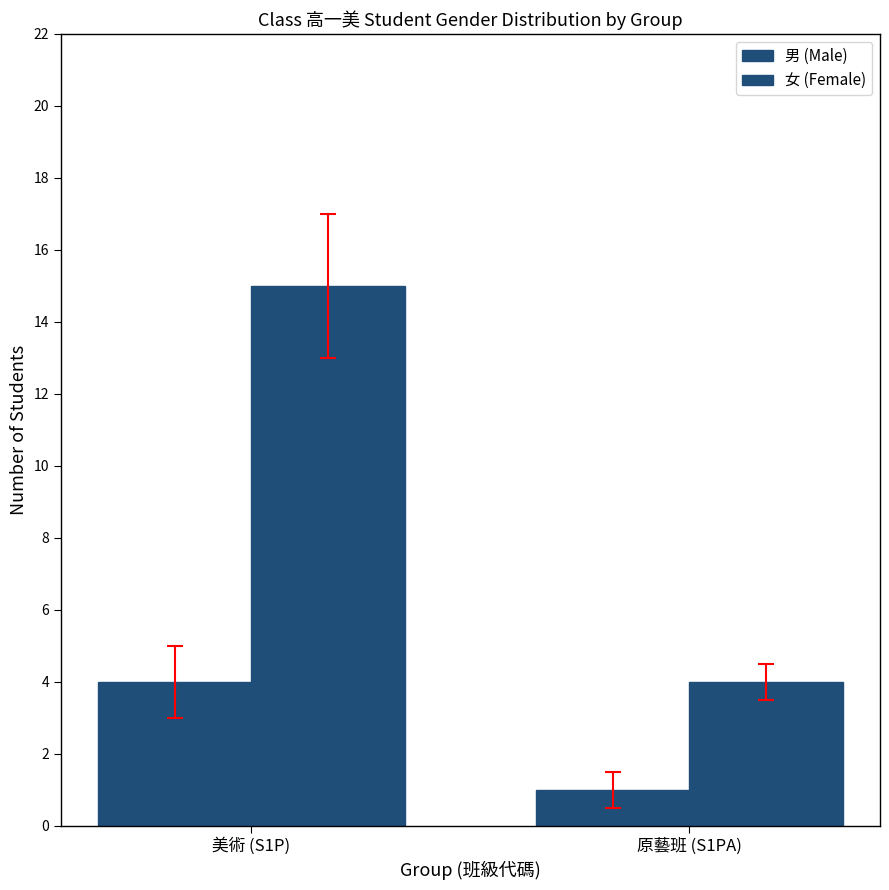

Reading right to left, extract all data points from this chart.

男 (Male): 原藝班 (S1PA)=1	美術 (S1P)=4
女 (Female): 原藝班 (S1PA)=4	美術 (S1P)=15